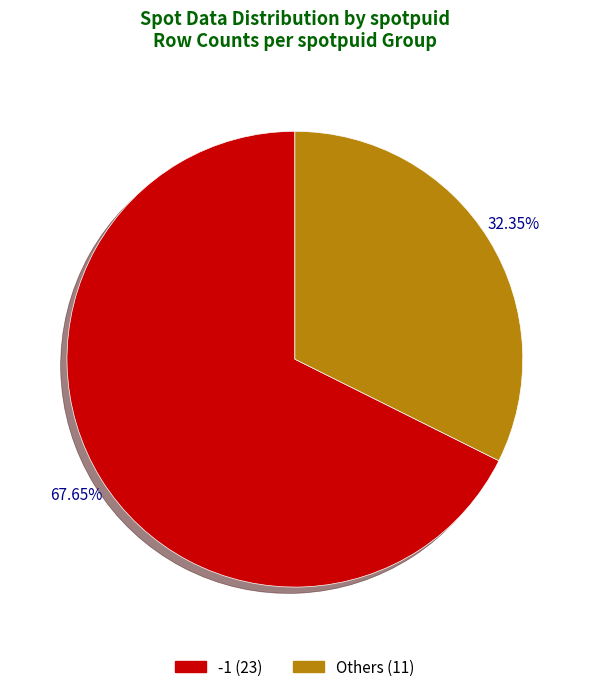

How many slices are in this pie chart?

2